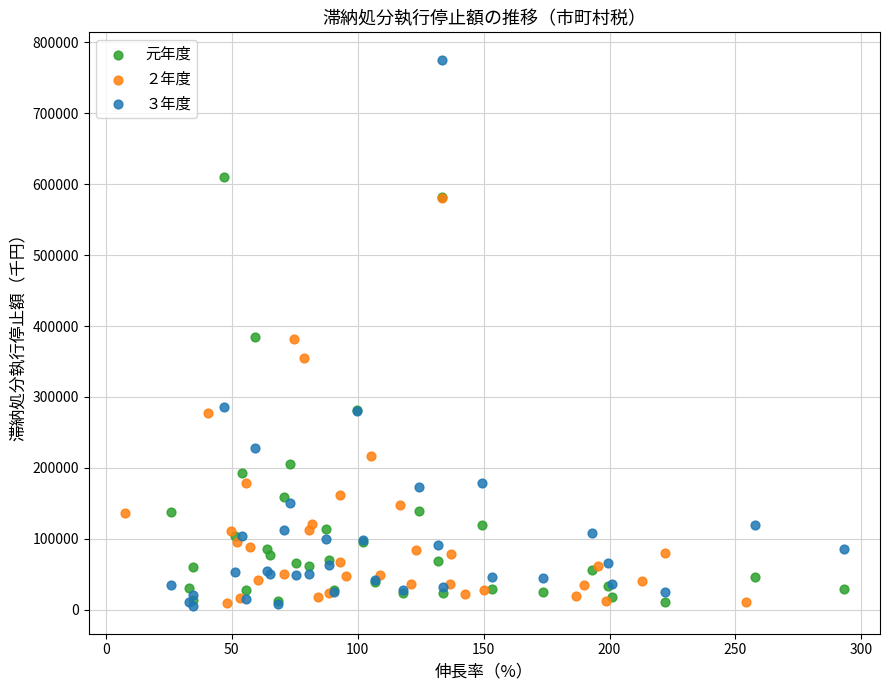

Which series has the widest spread of Y values?

３年度